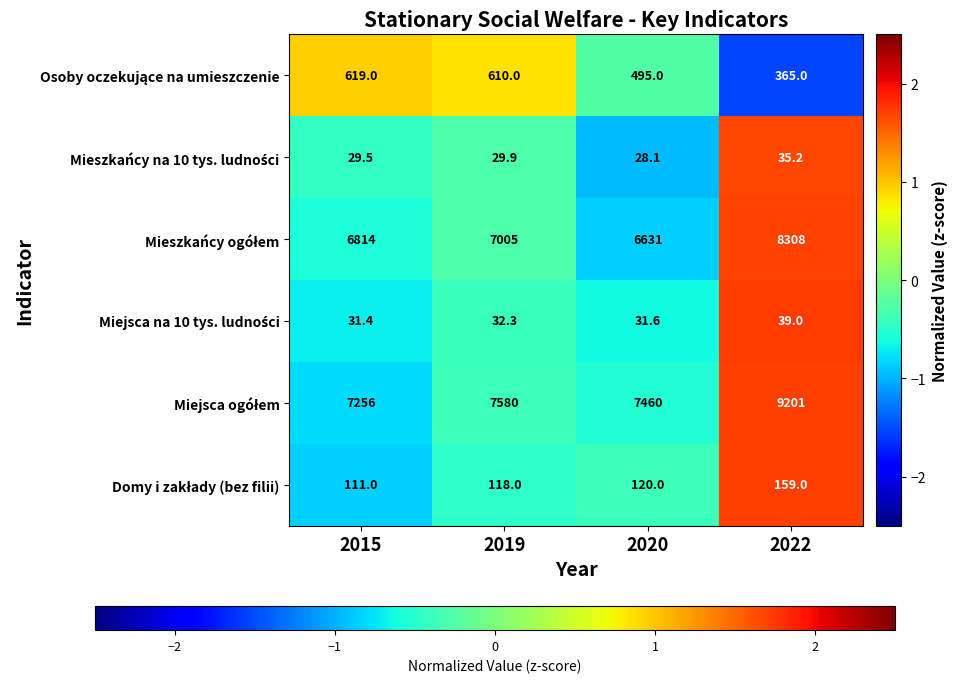

At which category is the sum across all series the highest?

2022